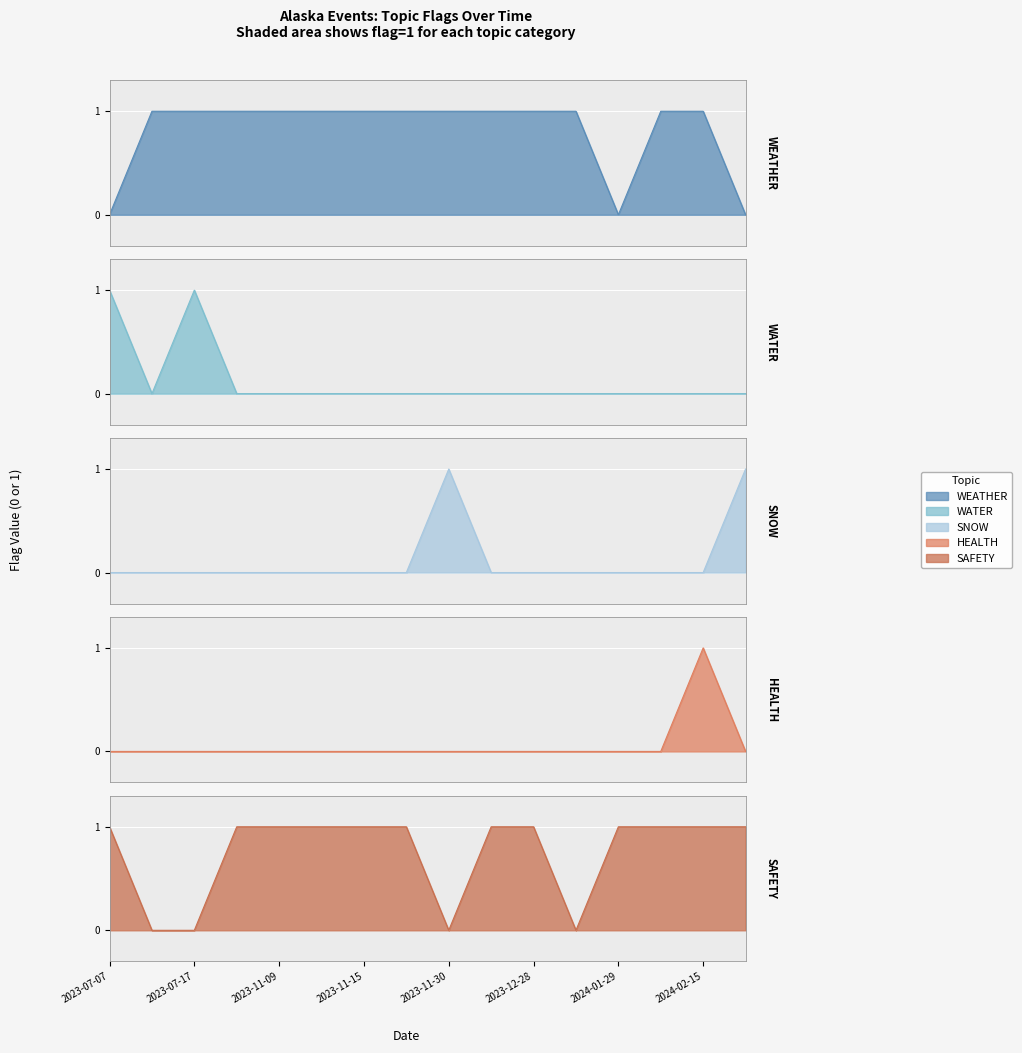

Reading left to right, list all the values displayed in this chart.

WEATHER: 0	1	1	1	1	1	1	1	1	1	1	1	0	1	1	0
WATER: 1	0	1	0	0	0	0	0	0	0	0	0	0	0	0	0
SNOW: 0	0	0	0	0	0	0	0	1	0	0	0	0	0	0	1
HEALTH: 0	0	0	0	0	0	0	0	0	0	0	0	0	0	1	0
SAFETY: 1	0	0	1	1	1	1	1	0	1	1	0	1	1	1	1